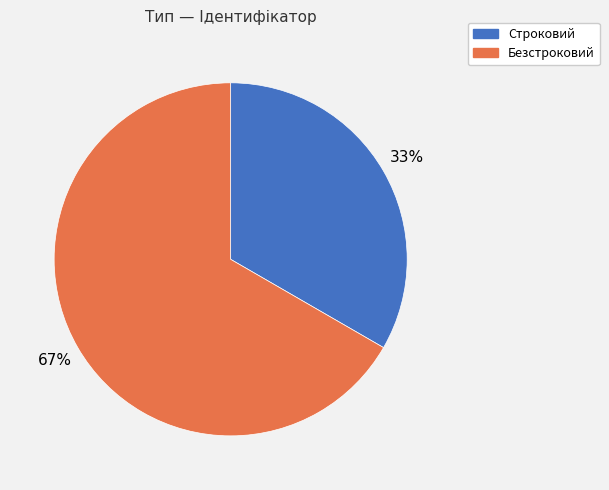

Count the number of slices in the pie.

2